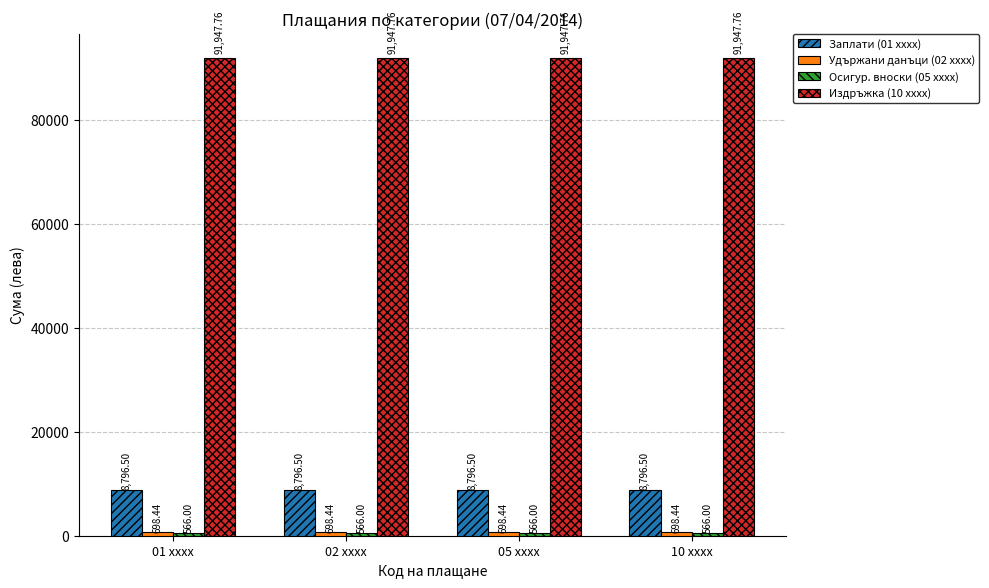

What is the average value of the Заплати (01 xxxx) series?

8796.5